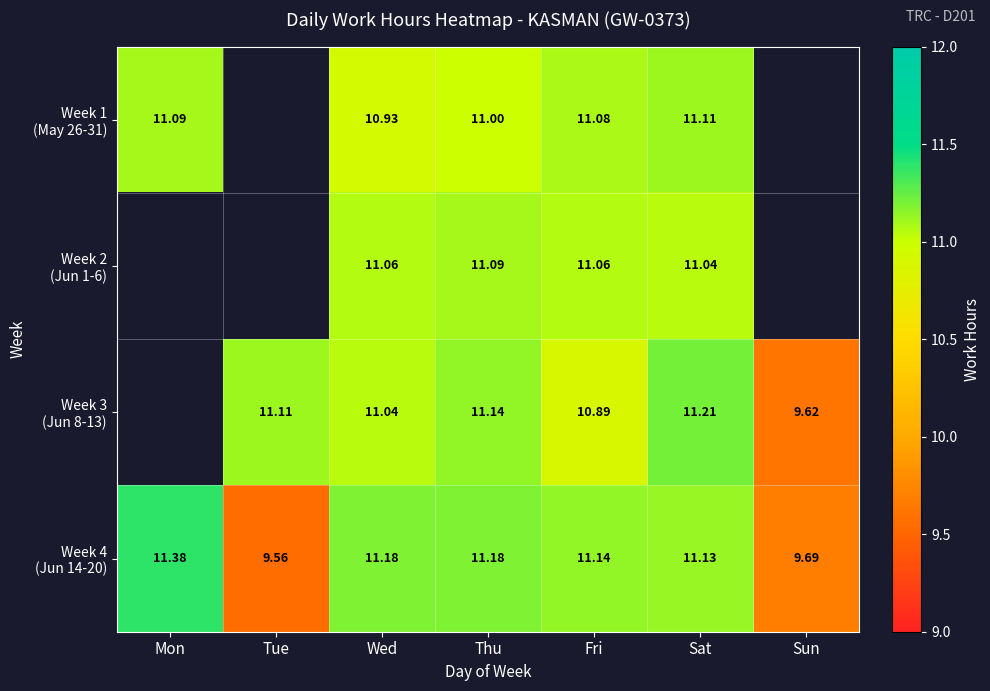

The Week 1 (May 26-31) series shows 2.8 at Mon. True or false?

False